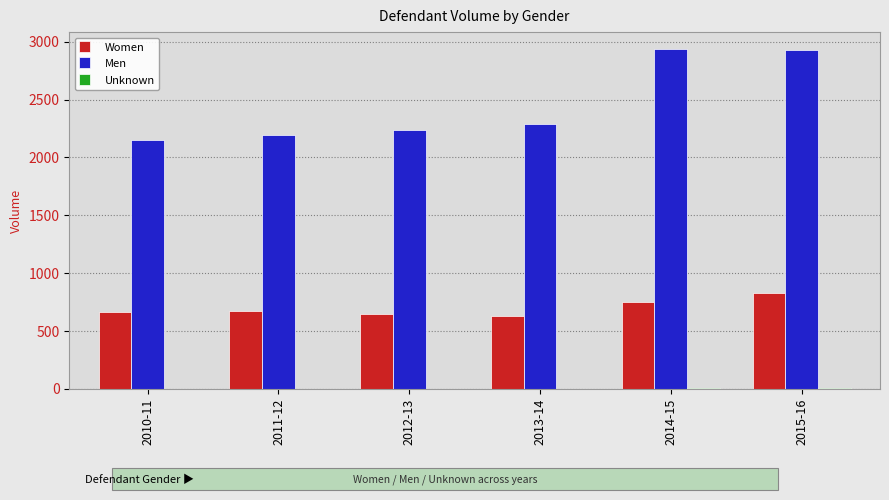

Where is Men nearest to the value 2545?

2013-14